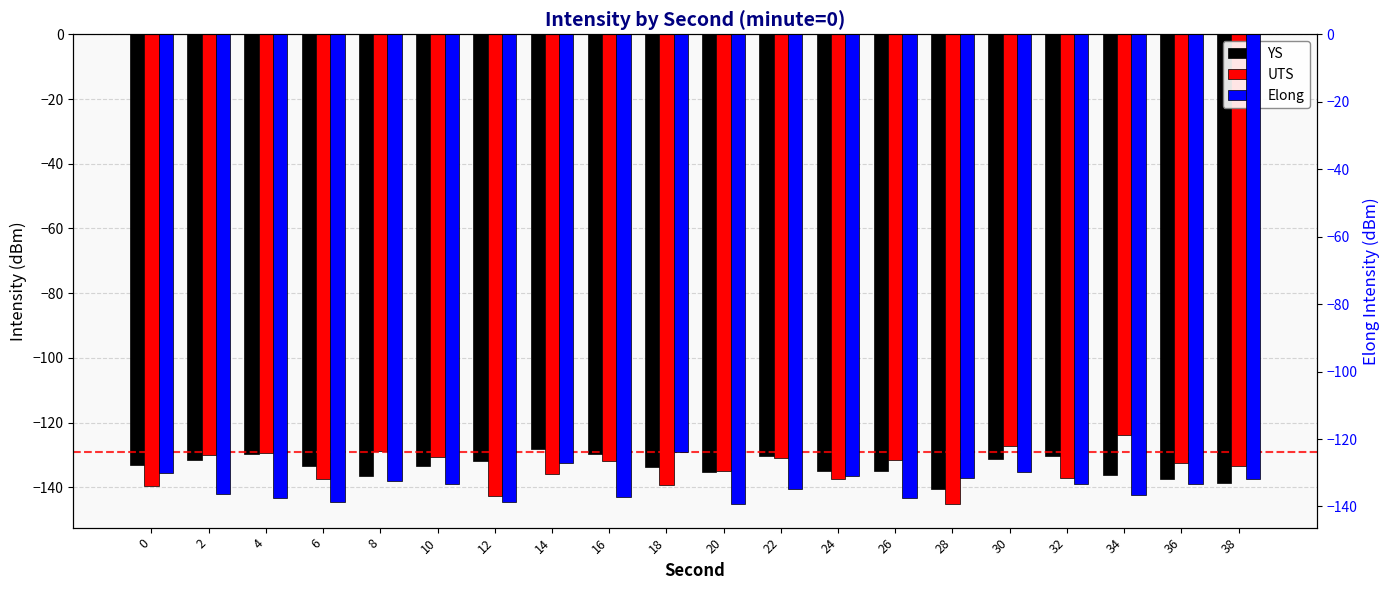

Read the Elong value at 8.

-132.4